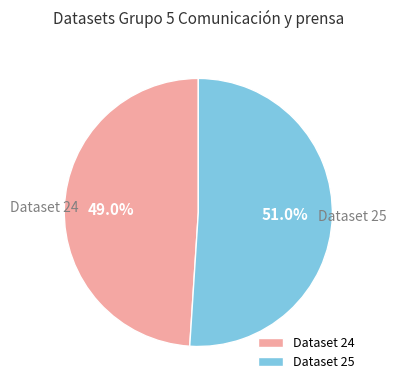

Between Dataset 25 and Dataset 24, which is larger?

Dataset 25